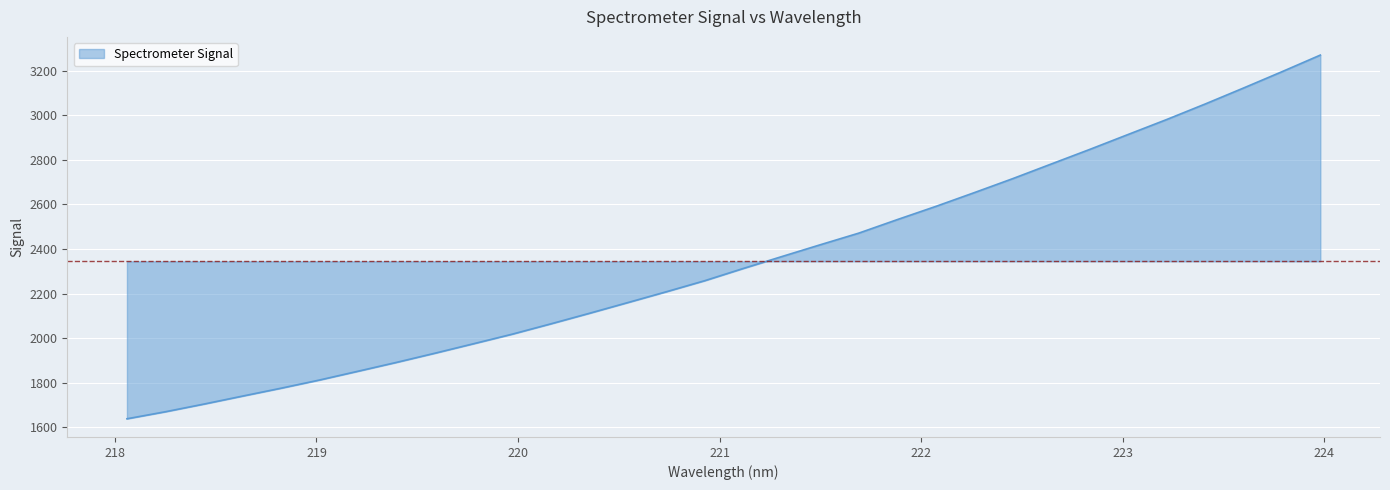

True or false: there are more than 1 points higher than both neighbors.

False